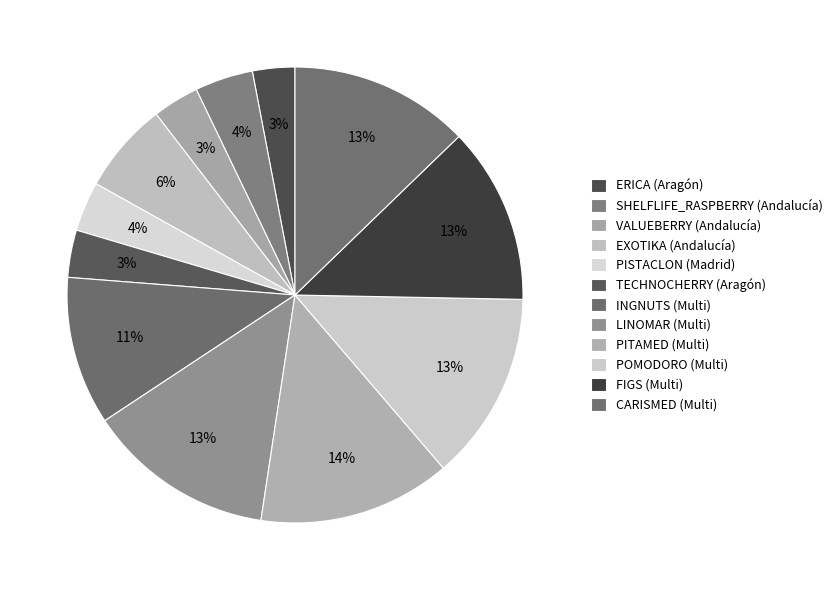

Count the number of slices in the pie.

12